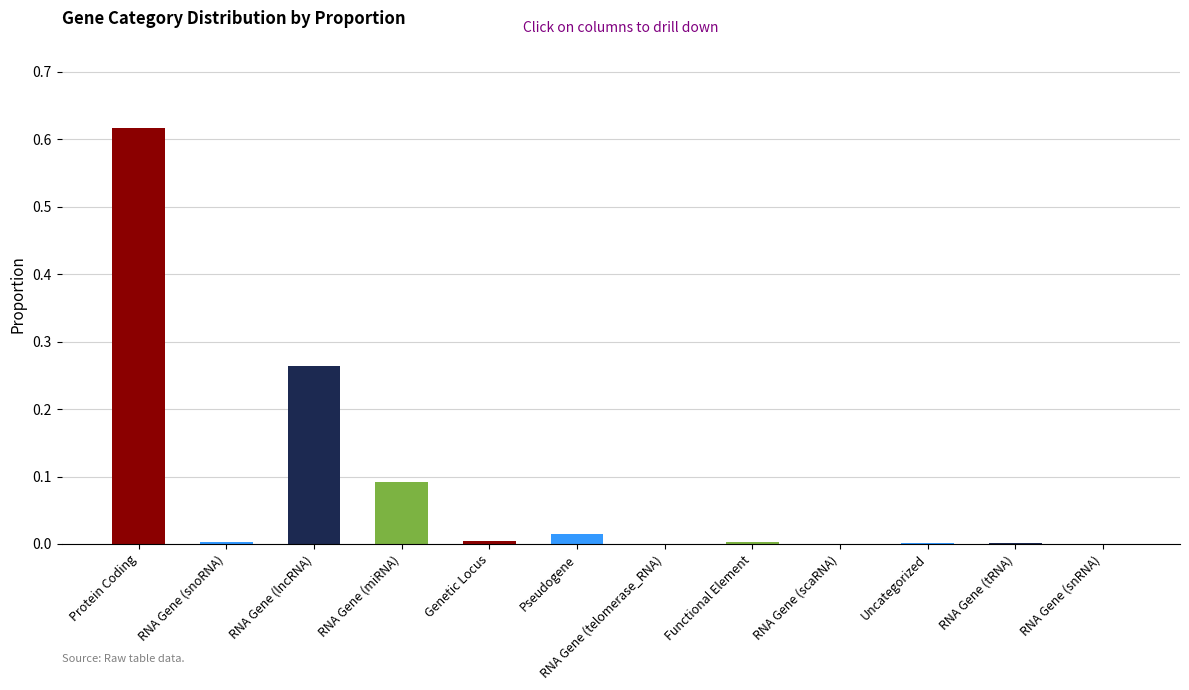

Count the number of data series in this chart.

1